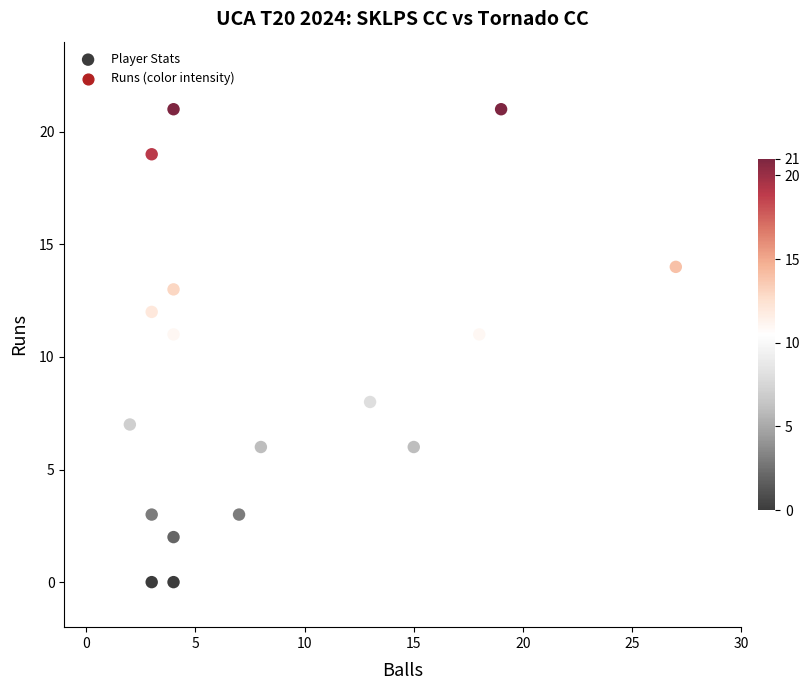

What is the range of X values (max minus min)?

25